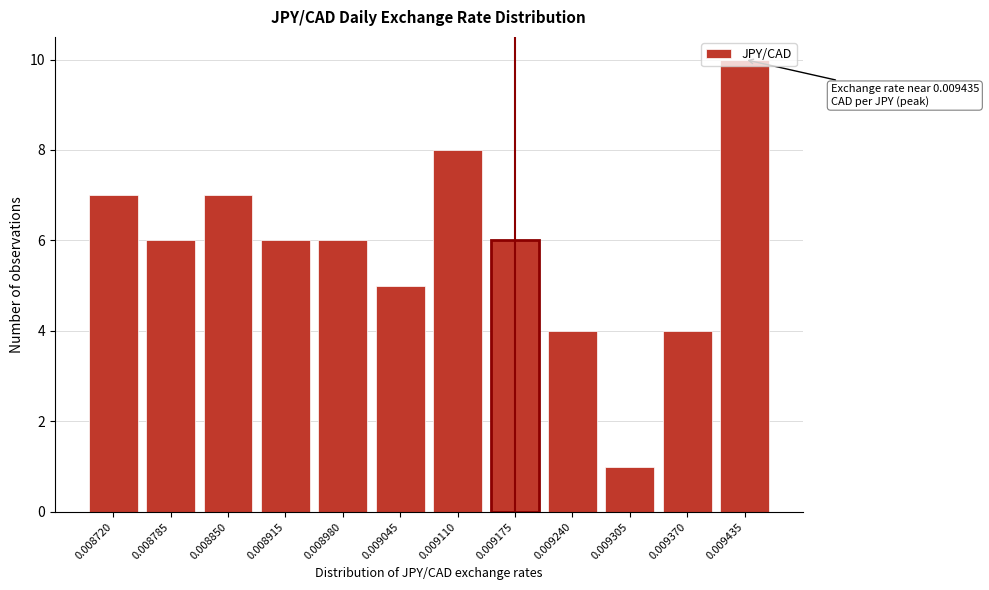

What is the change in value from 0.009045 to 0.009175?

+1